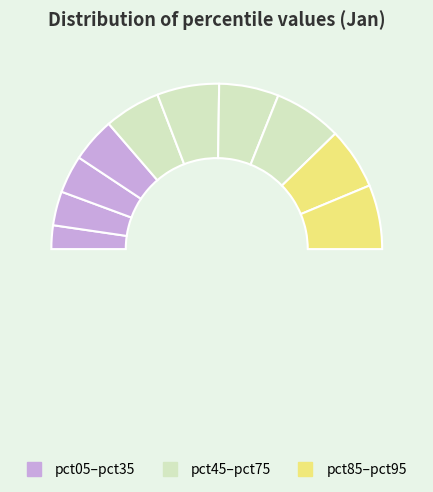

Count the number of slices in the pie.

11